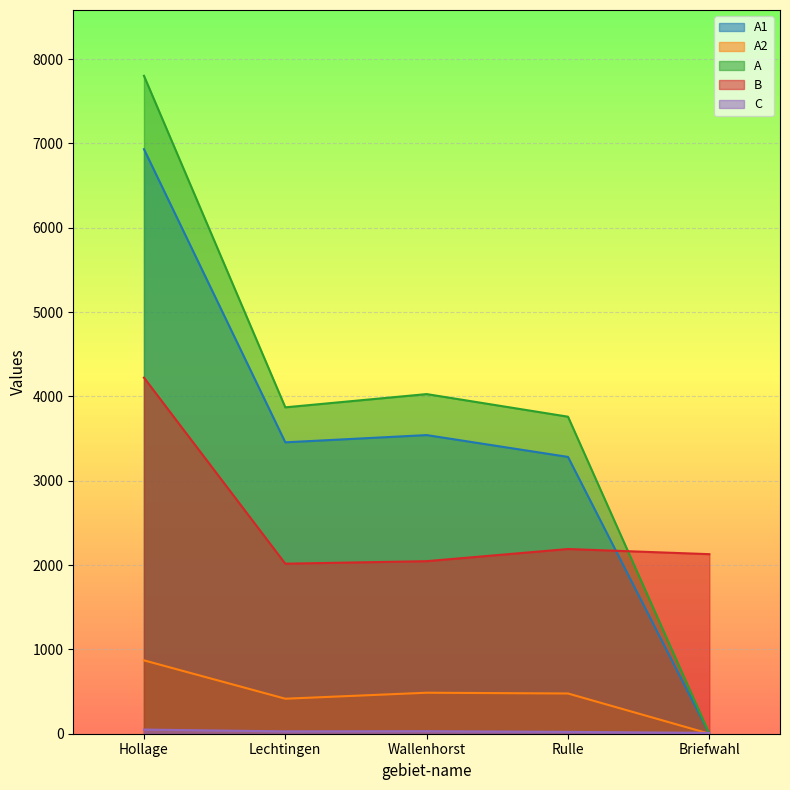

True or false: A1 and C intersect in this chart.

True